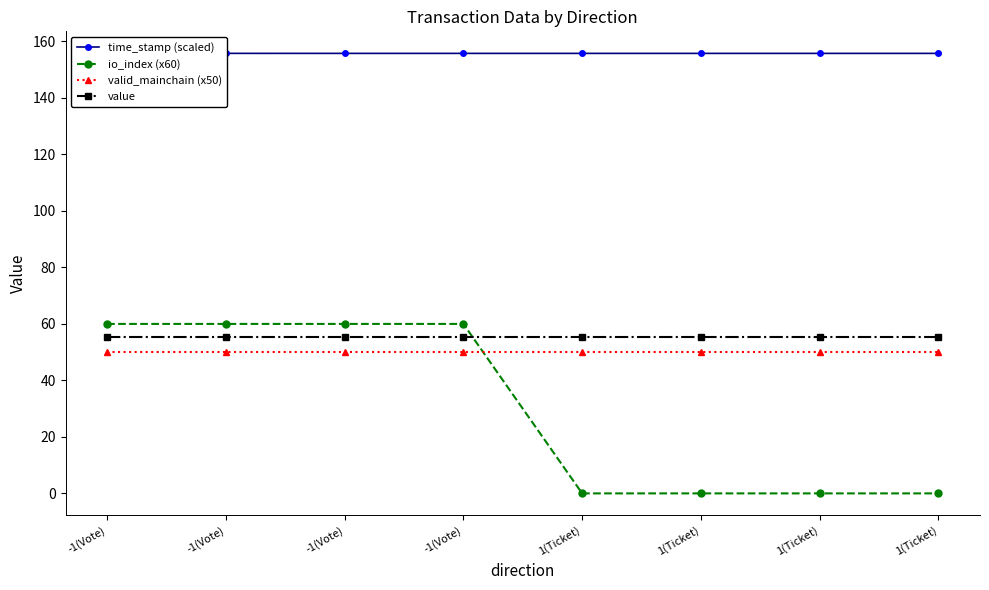

How many lines are shown in the chart?

4